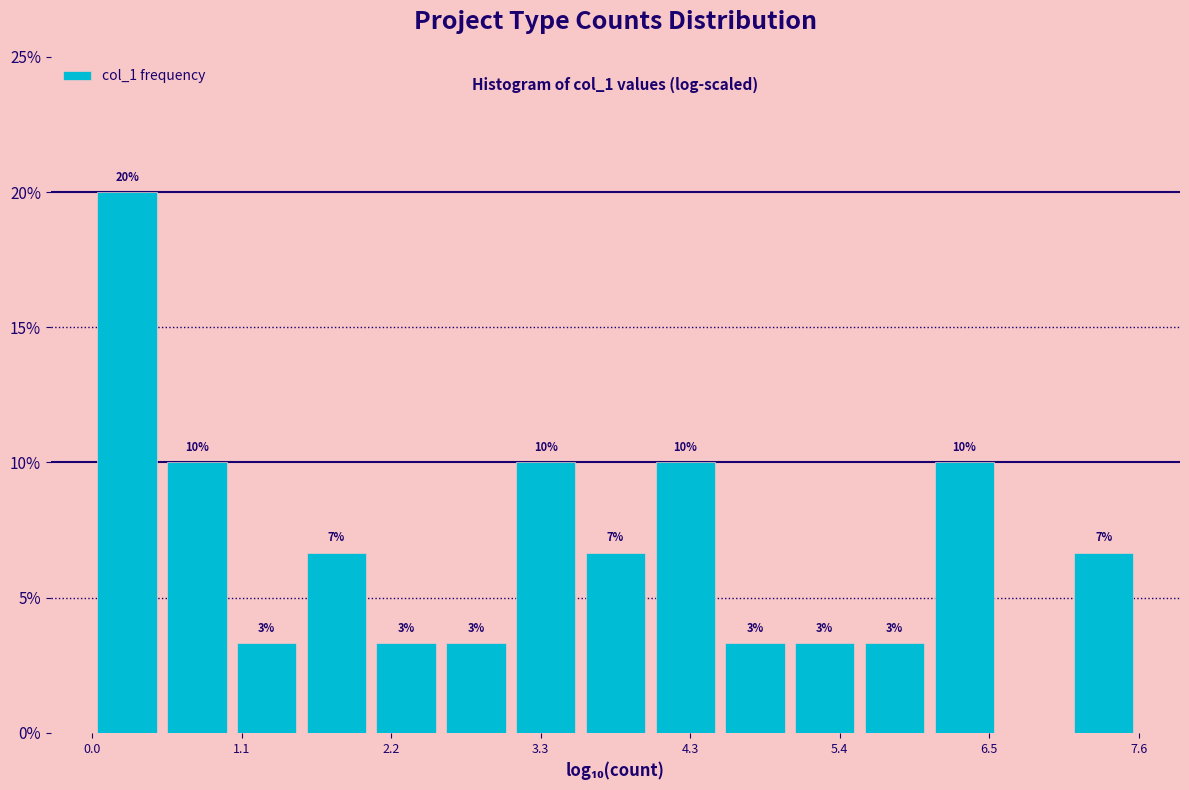

Around what value on the x-axis is the tallest bar? Give the approximate position of its centre, as read against the axis.

0.2